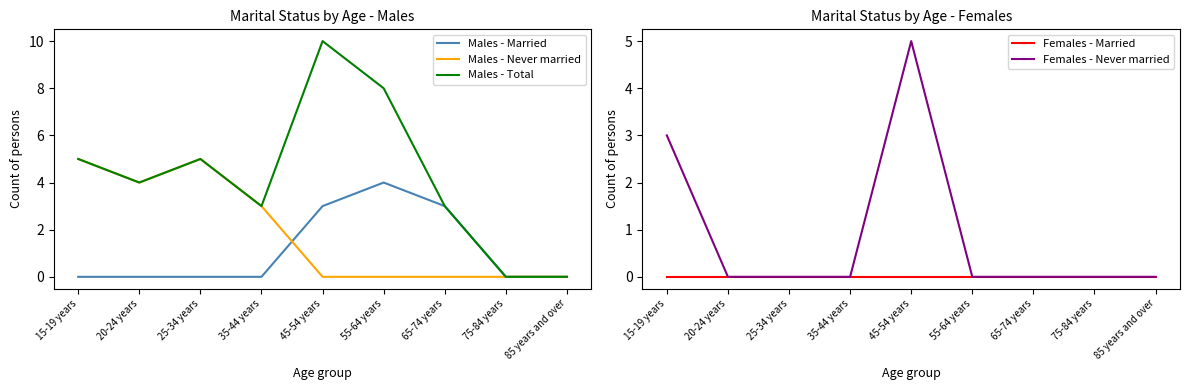

True or false: Females - Never married has a value of 0 at 20-24 years.

True